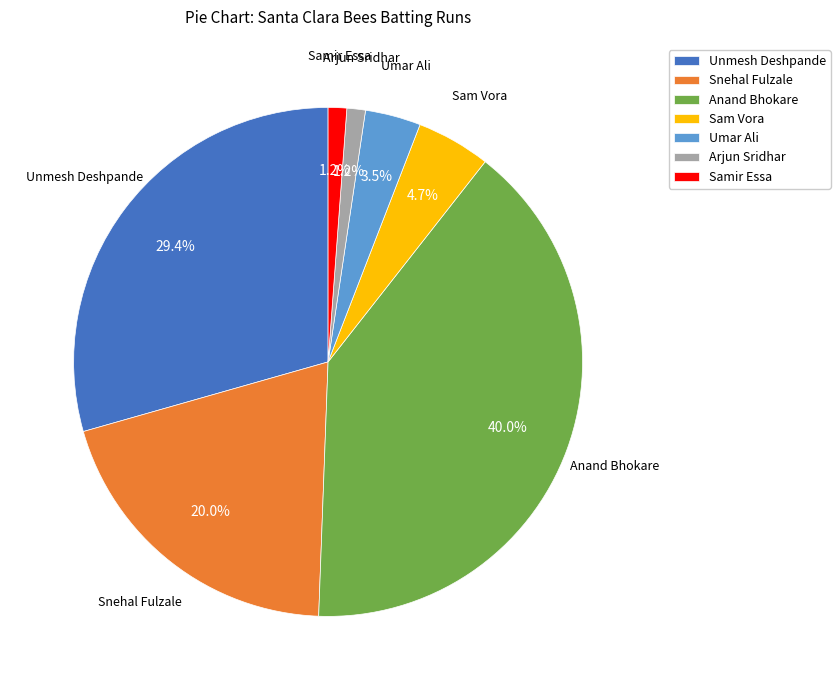

How many segments does this pie chart have?

7